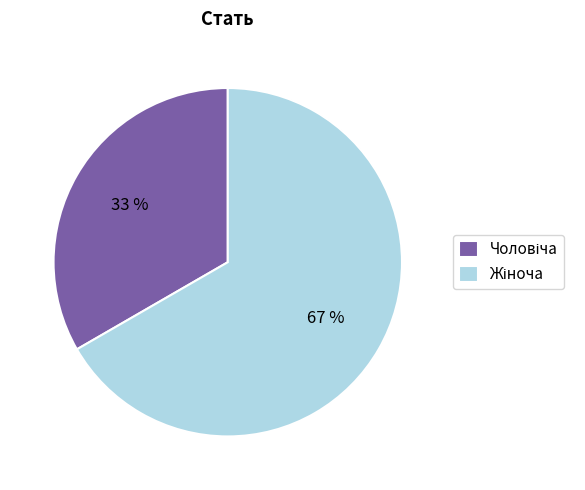

To the nearest percent, what is the average slice percentage?

50%